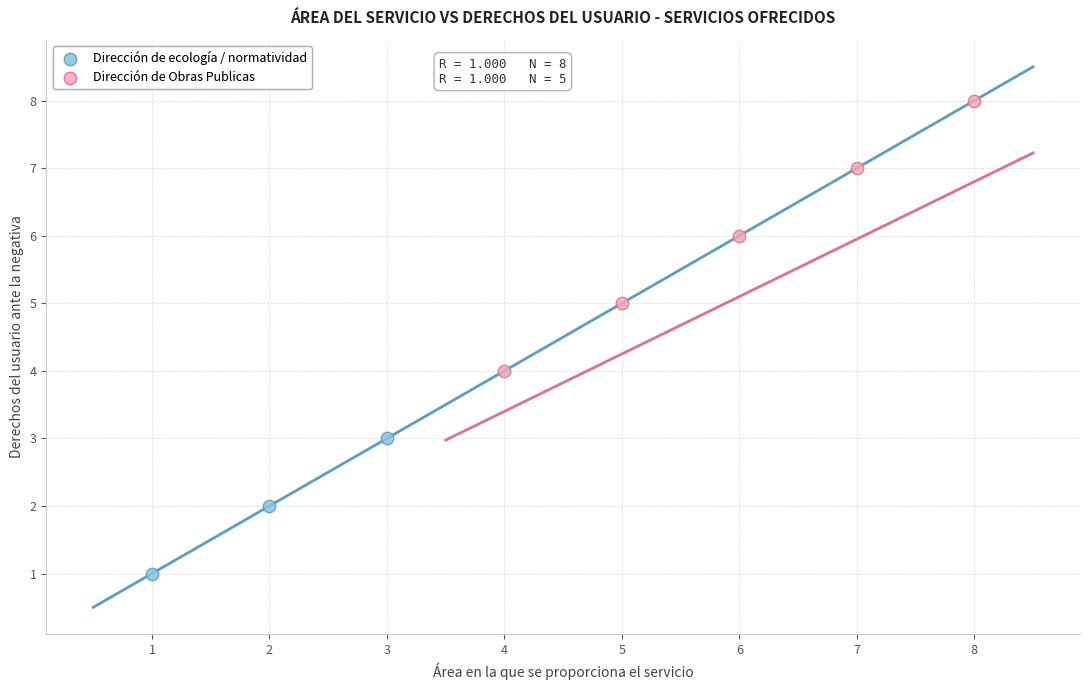

Which series contains the lowest Y value?

Dirección de ecología / normatividad